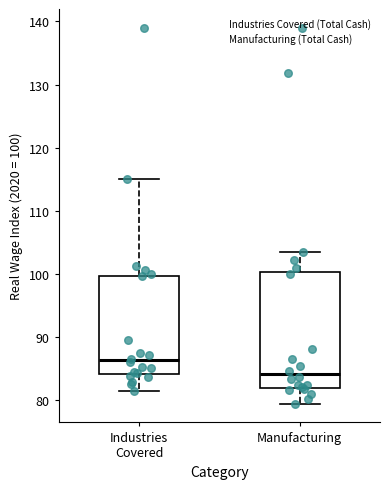

Where does the median line of the box for Industries Covered sit on the y-axis? The values are not printed on the chart, so give them approximately, as read against the axis.

86